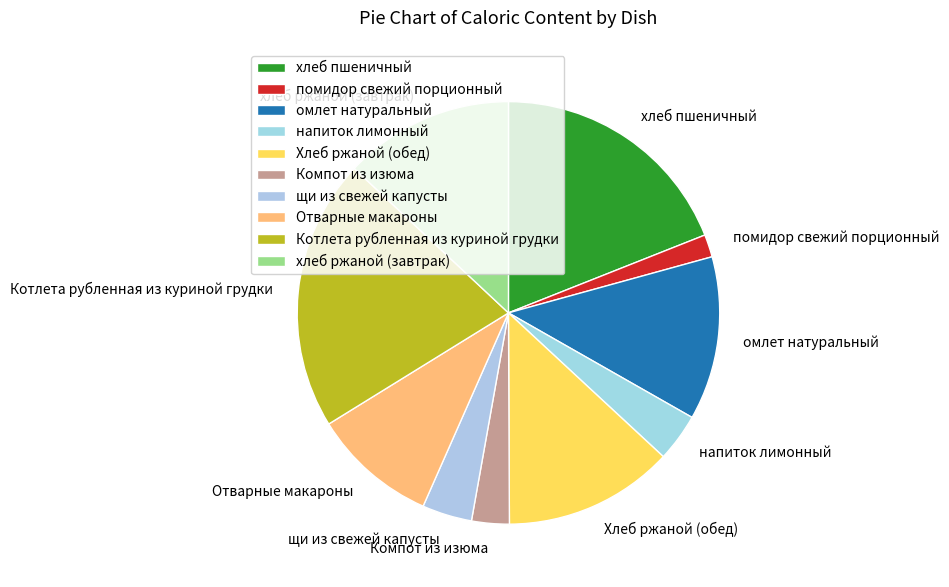

The помидор свежий порционный slice represents 2% of the pie. True or false?

True